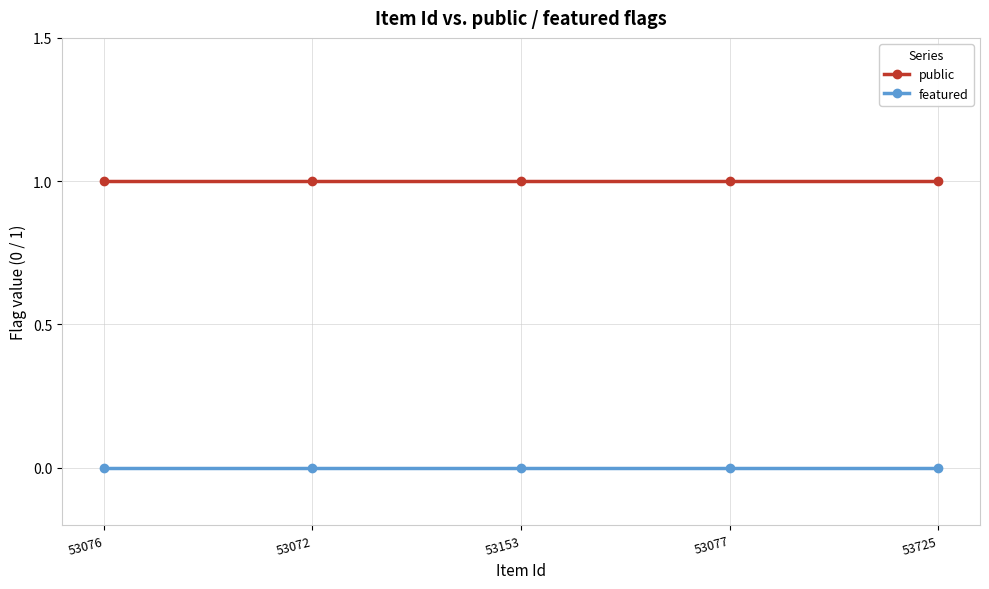

Reading left to right, extract all data points from this chart.

public: 1	1	1	1	1
featured: 0	0	0	0	0